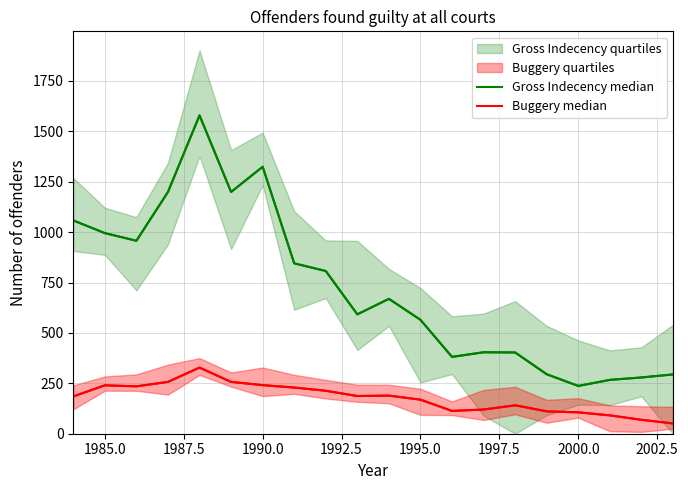

How many data points in Buggery median are above 187?

9